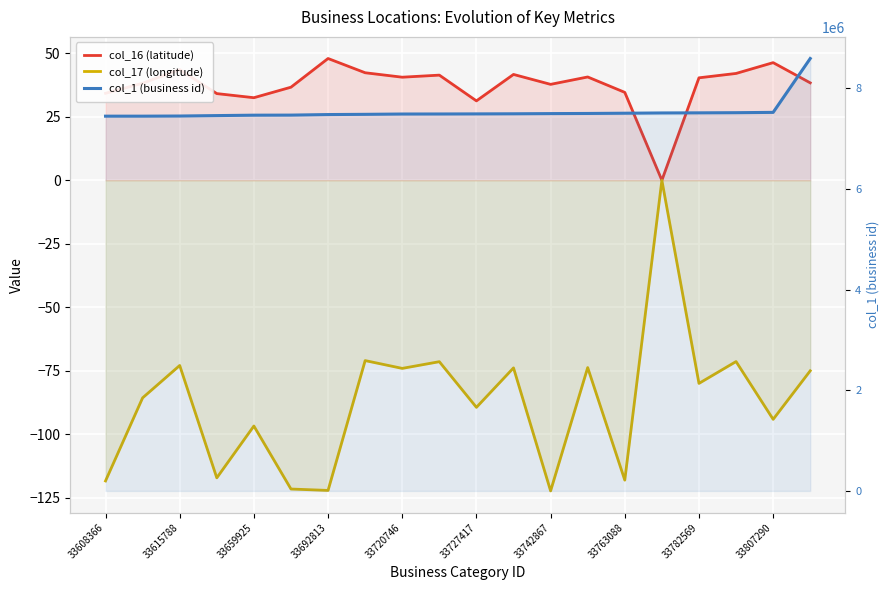

The value of col_17 (longitude) at 33763088 is -185.7. True or false?

False